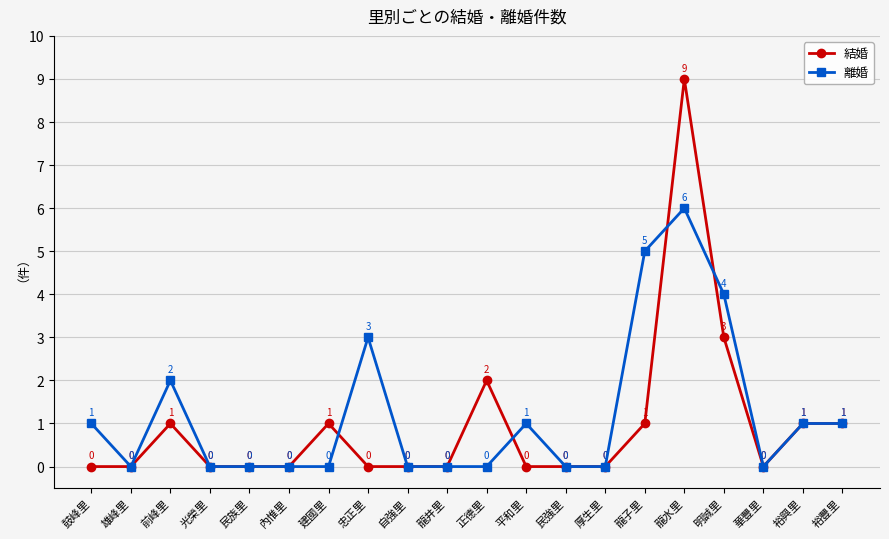

How many 結婚 values are between 0 and 1?

17